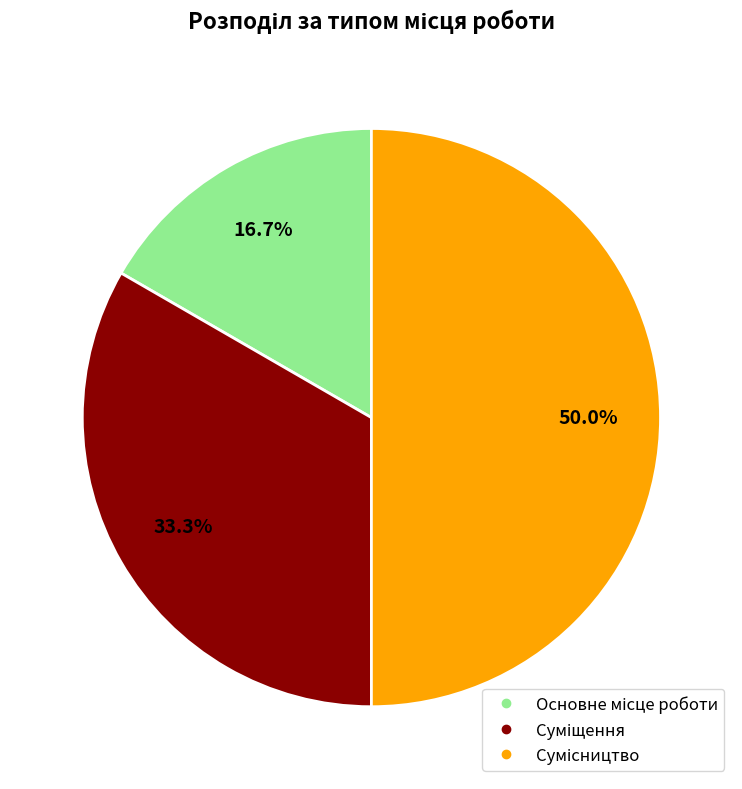

Is it true that Суміщення is 33% of the pie?

True